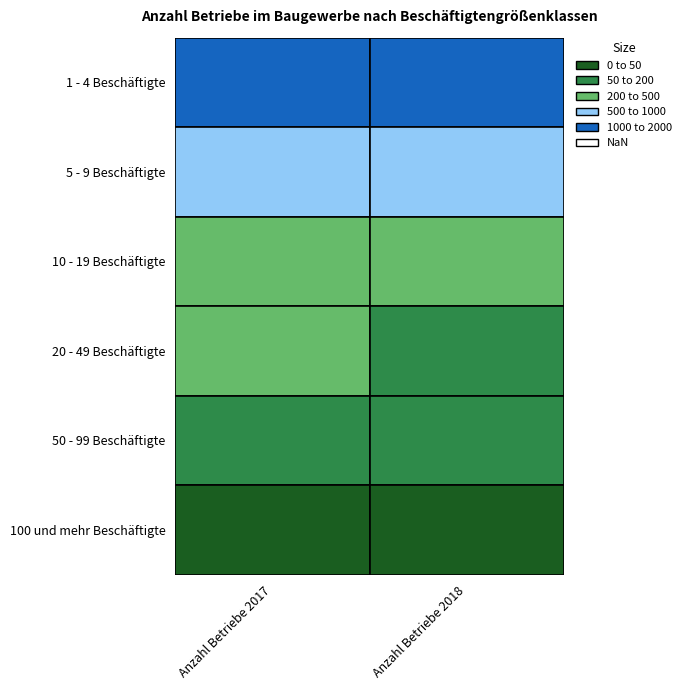

List the series in order of their peak value, lowest first.

100 und mehr Beschäftigte, 50 - 99 Beschäftigte, 20 - 49 Beschäftigte, 10 - 19 Beschäftigte, 5 - 9 Beschäftigte, 1 - 4 Beschäftigte